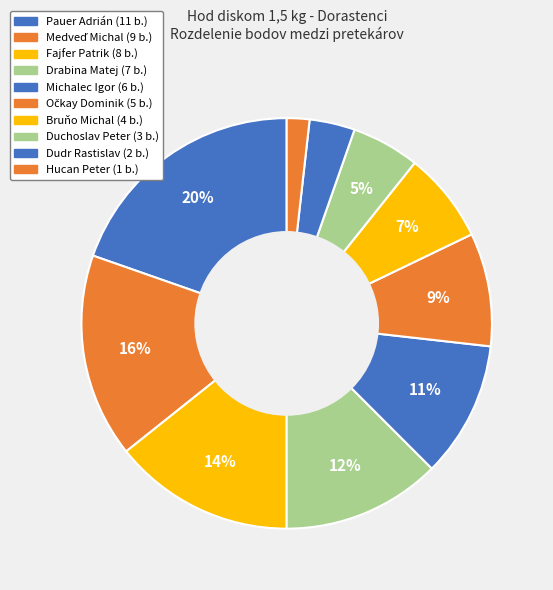

Is there a majority slice in this chart?

No